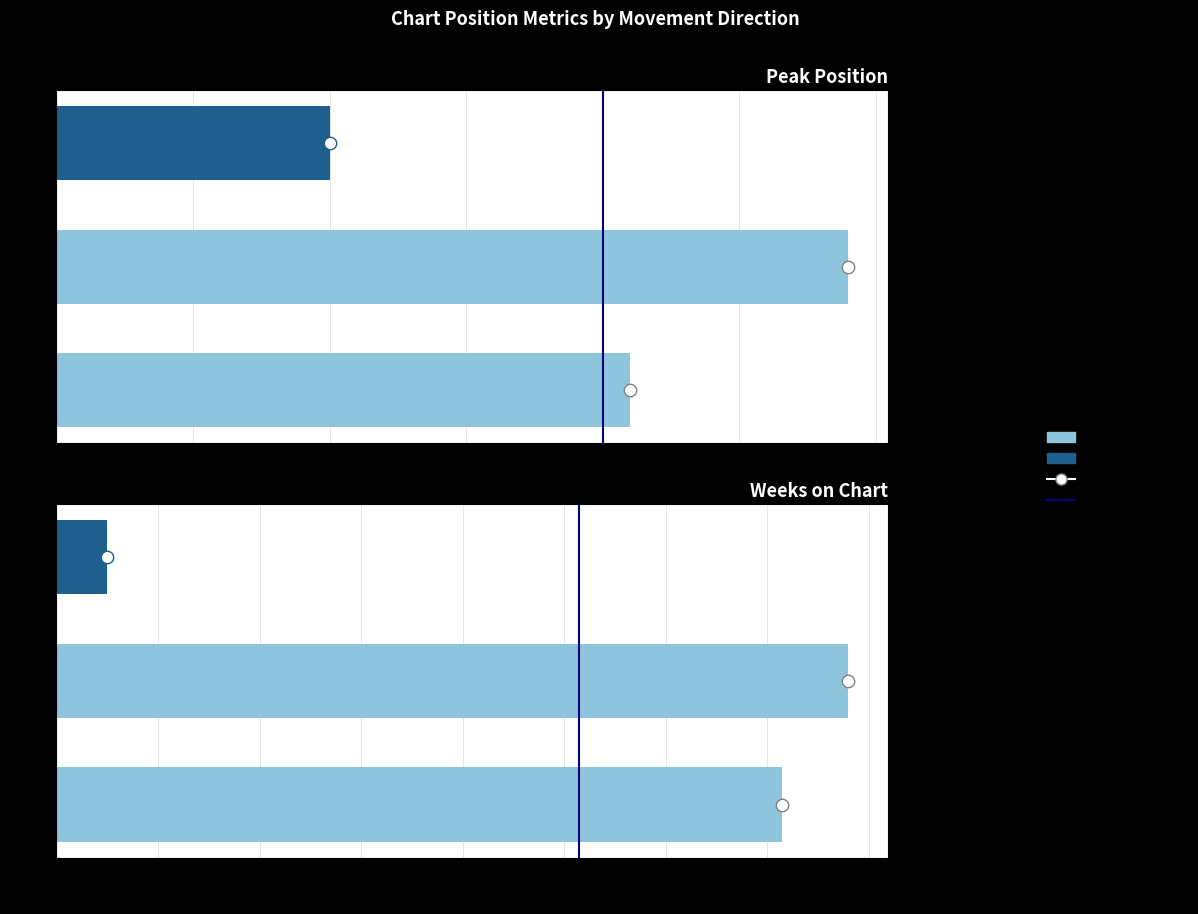

What is the change in value from 0 to 1?

+1